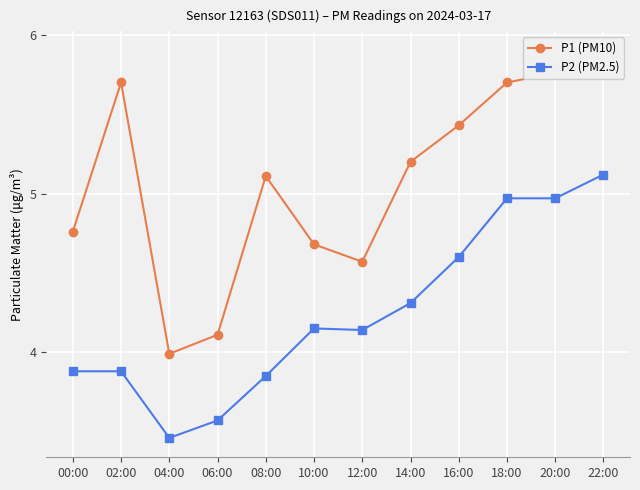

At which category is the sum across all series the highest?

22:00